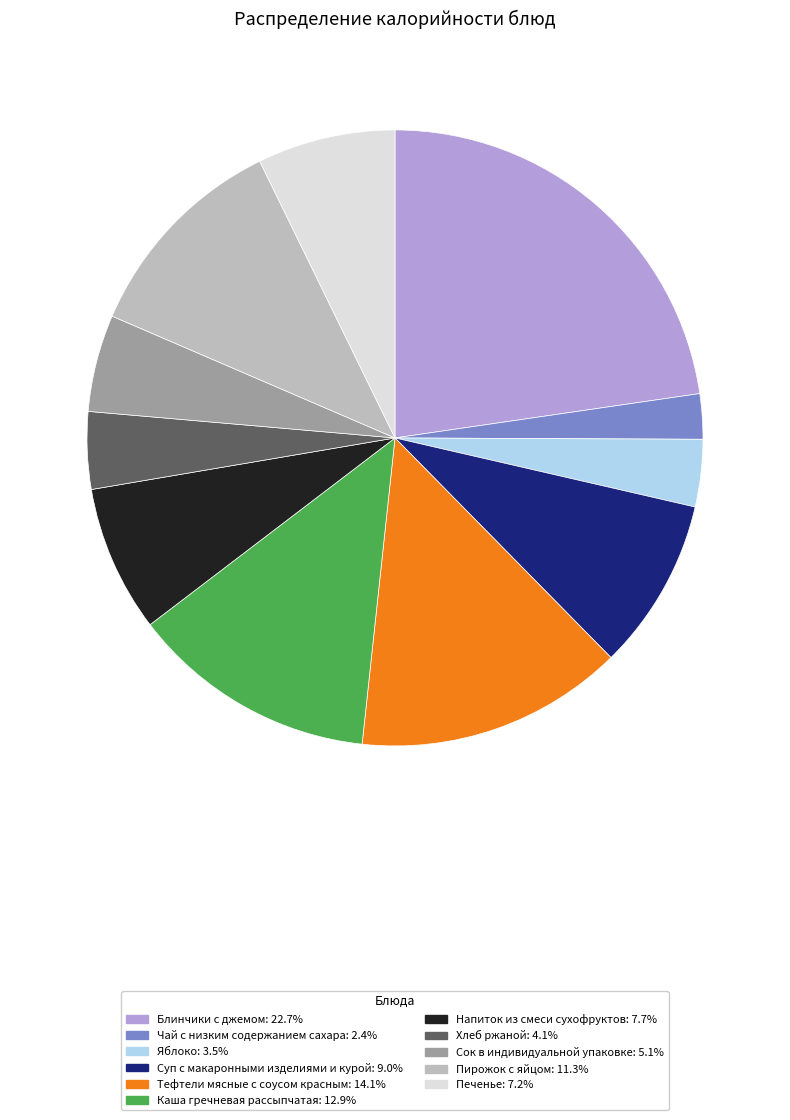

Is there any slice that represents more than half of the pie?

No